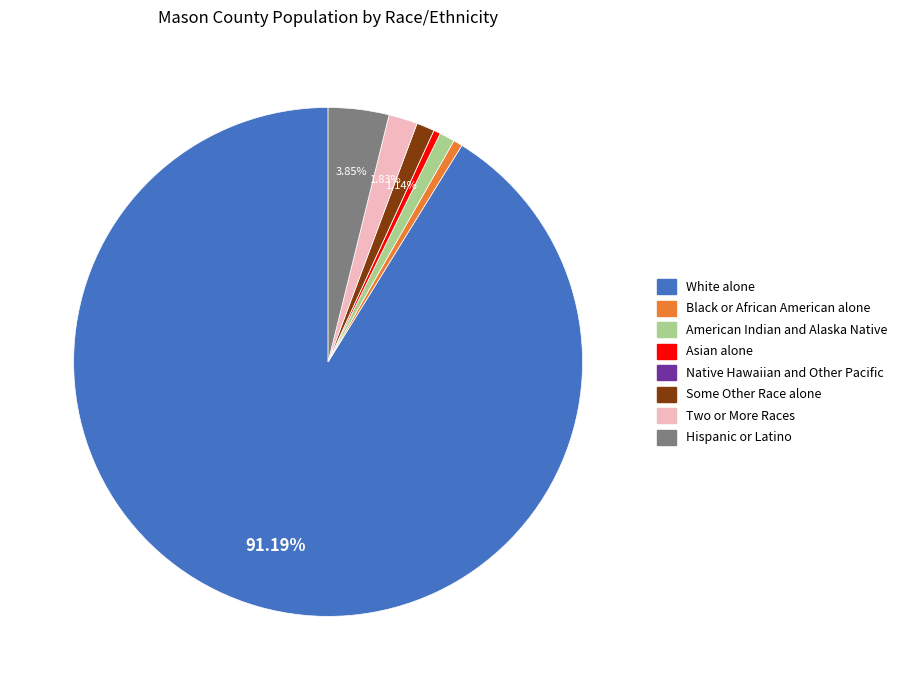

Which category accounts for the majority?

White alone